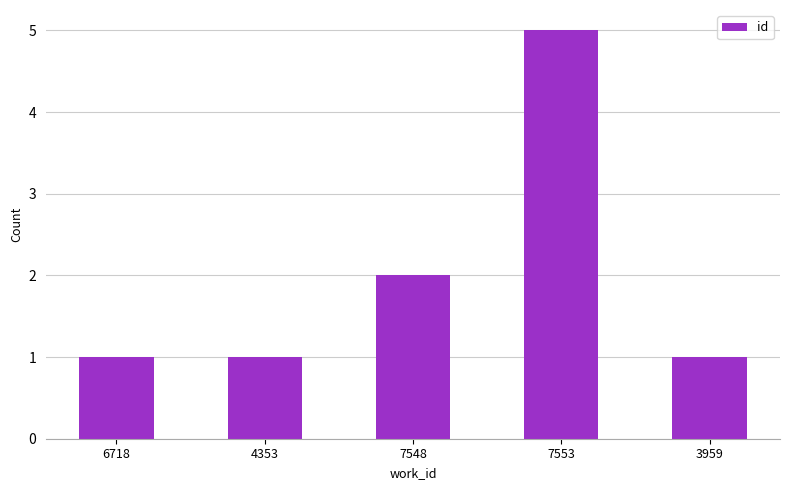

Between 7553 and 3959, which is larger?

7553